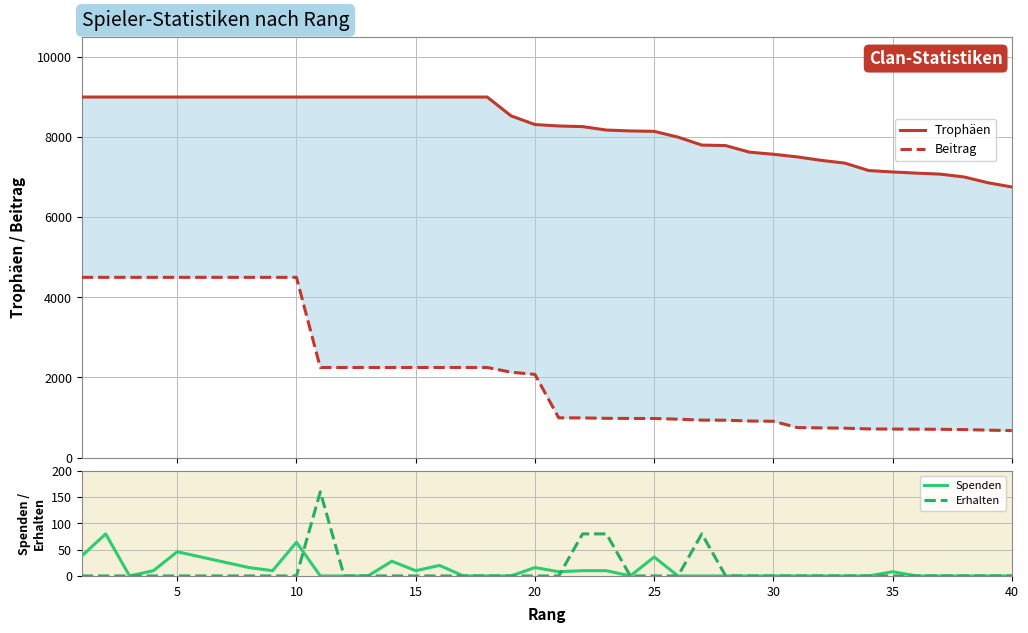

What is the greatest value displayed?

9000